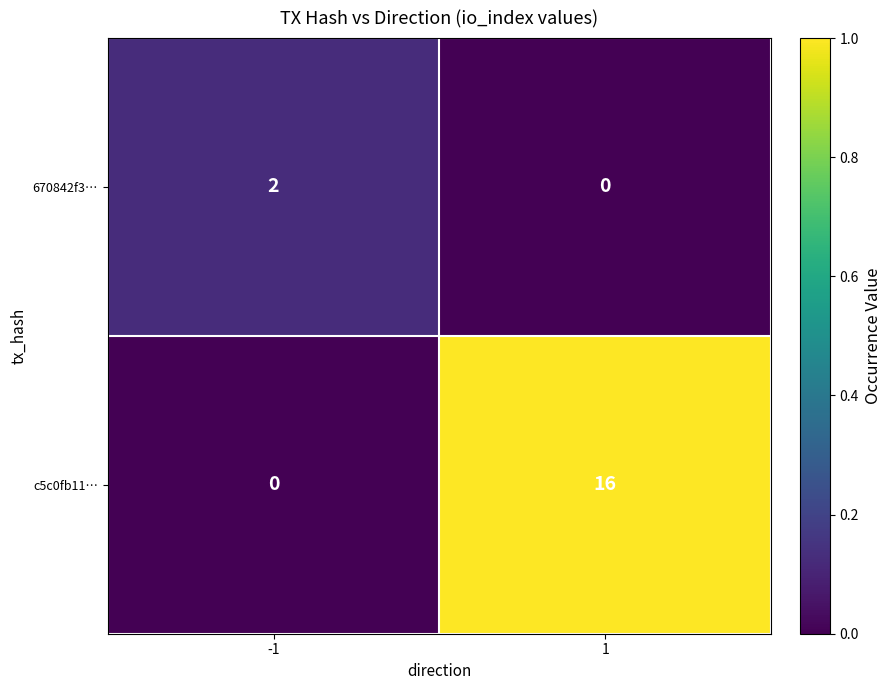

What is the total value across all series at -1?

2